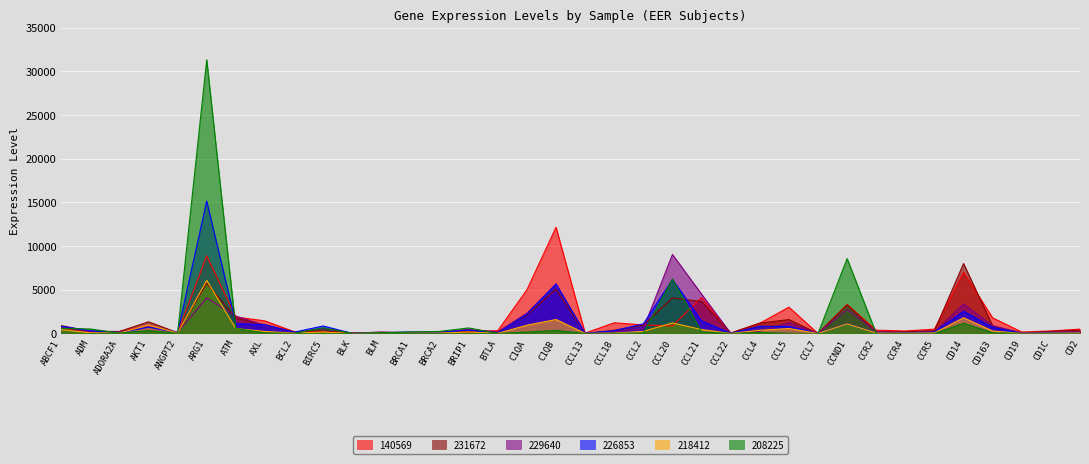

What is the smallest value displayed?

1